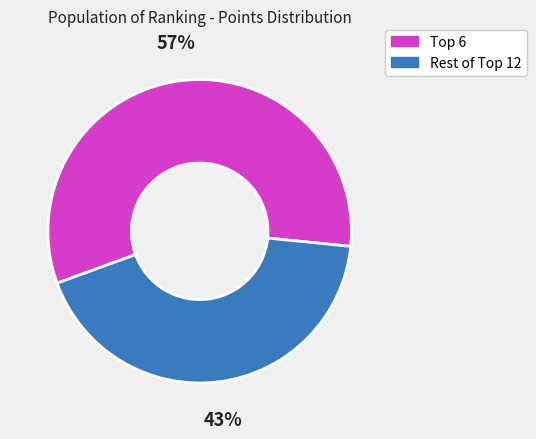

Is there any slice that represents more than half of the pie?

Yes